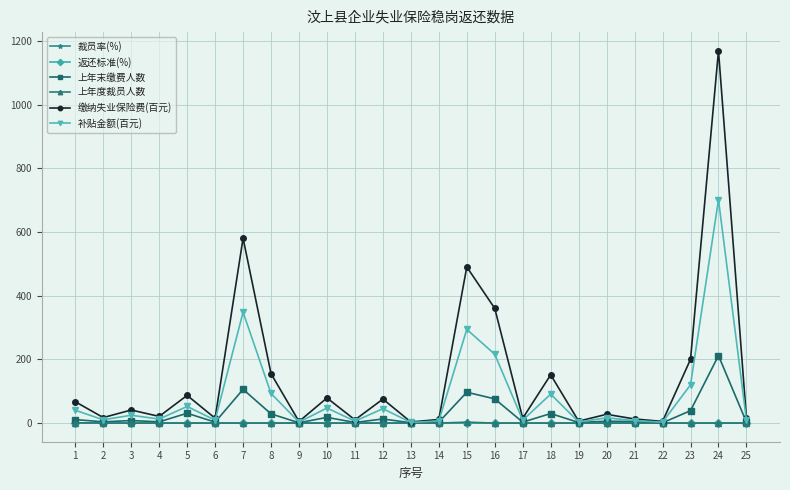

In 缴纳失业保险费(百元), how many points are lower than both neighbors (excluding endpoints)?

9